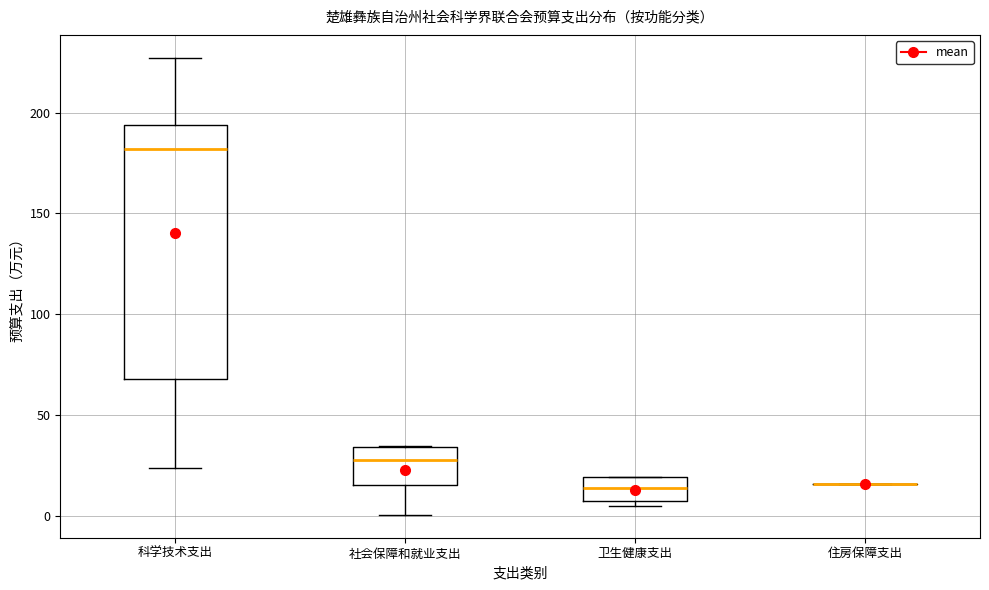

Reading left to right, read every box against the y-axis: the position of its median line, the range the box covers, and the ends of its whiskers. The values are not printed on the chart, so give them approximately, as read against the axis.

科学技术支出: median 180, box 70 to 195, whiskers 25 to 225
社会保障和就业支出: median 25, box 15 to 35, whiskers 0 to 35
卫生健康支出: median 15, box 5 to 20, whiskers 5 (just below the box's lower edge) to 20
住房保障支出: box collapsed to a line at 15, whiskers 15 to 15